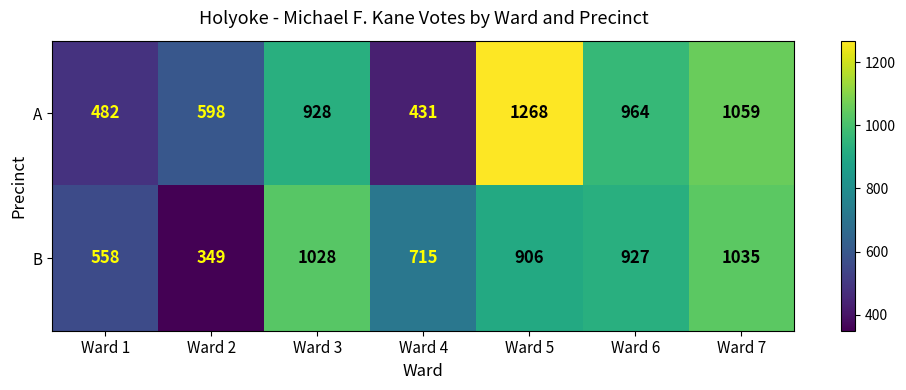

The B series shows 584 at Ward 7. True or false?

False